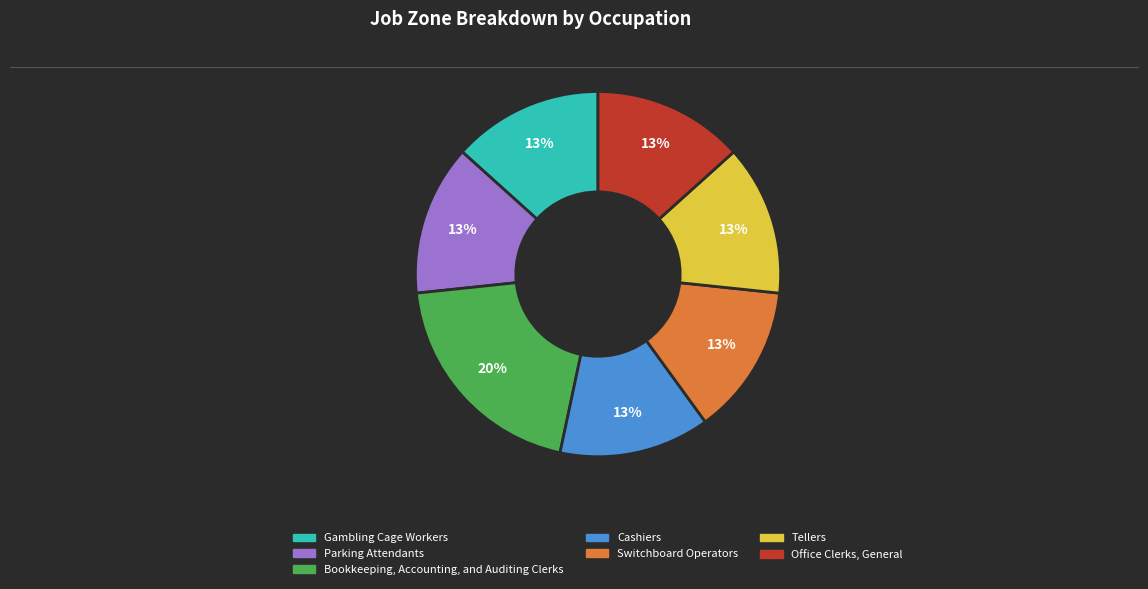

To the nearest percent, what is the difference between the Bookkeeping, Accounting, and Auditing Clerks and Switchboard Operators slice percentages?

7%